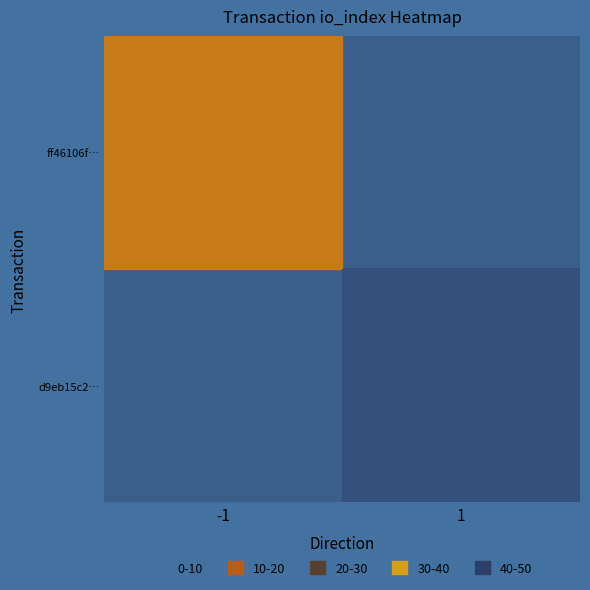

Reading left to right, extract all data points from this chart.

ff46106f…: -1=86	1=0
d9eb15c2…: -1=0	1=11